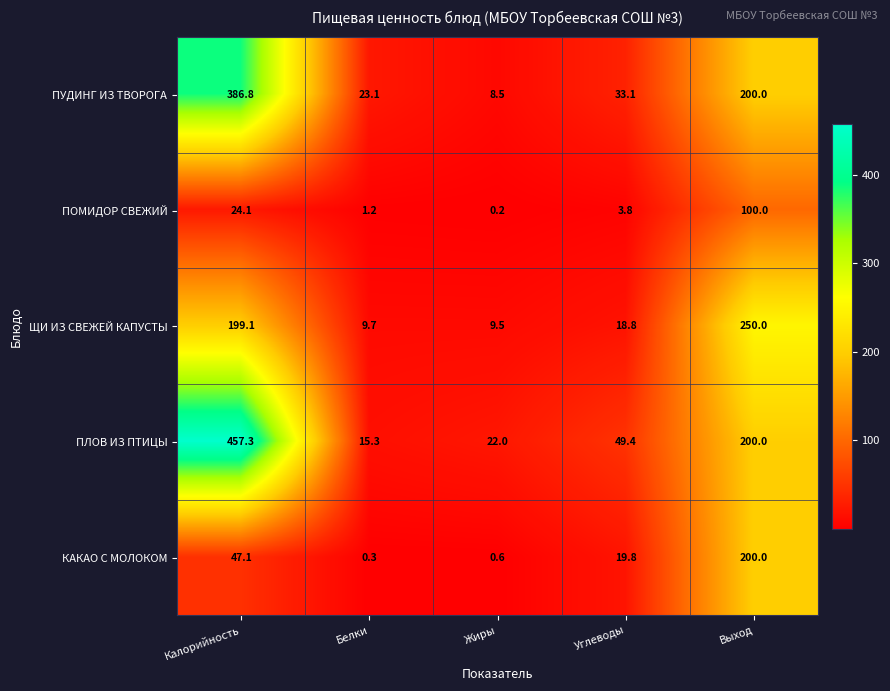

Rank the series at Белки from highest to lowest value.

ПУДИНГ ИЗ ТВОРОГА, ПЛОВ ИЗ ПТИЦЫ, ЩИ ИЗ СВЕЖЕЙ КАПУСТЫ, ПОМИДОР СВЕЖИЙ, КАКАО С МОЛОКОМ